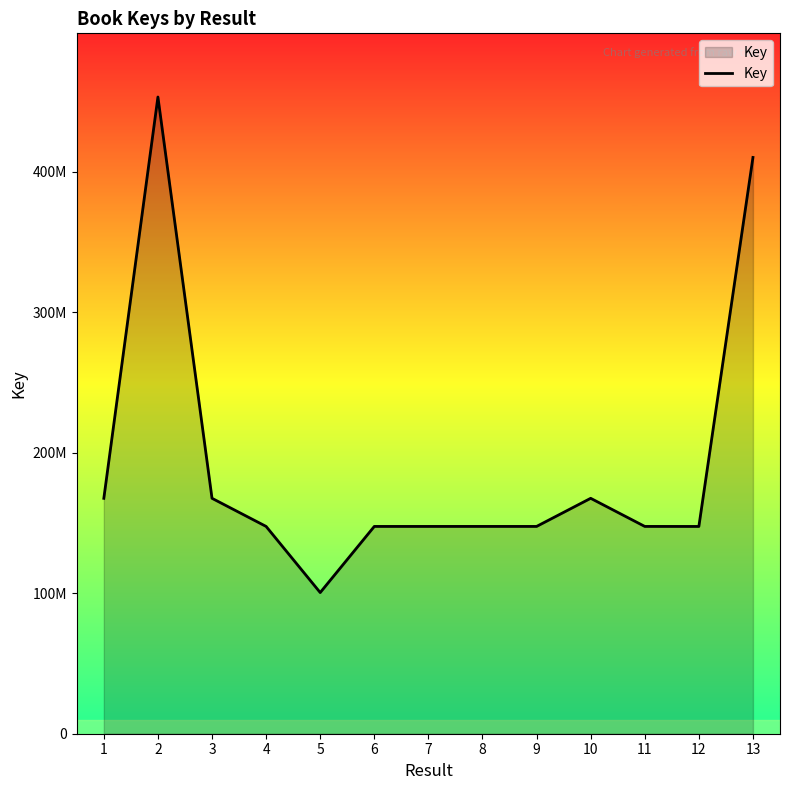

Does the chart display data point markers on the line(s)?

No